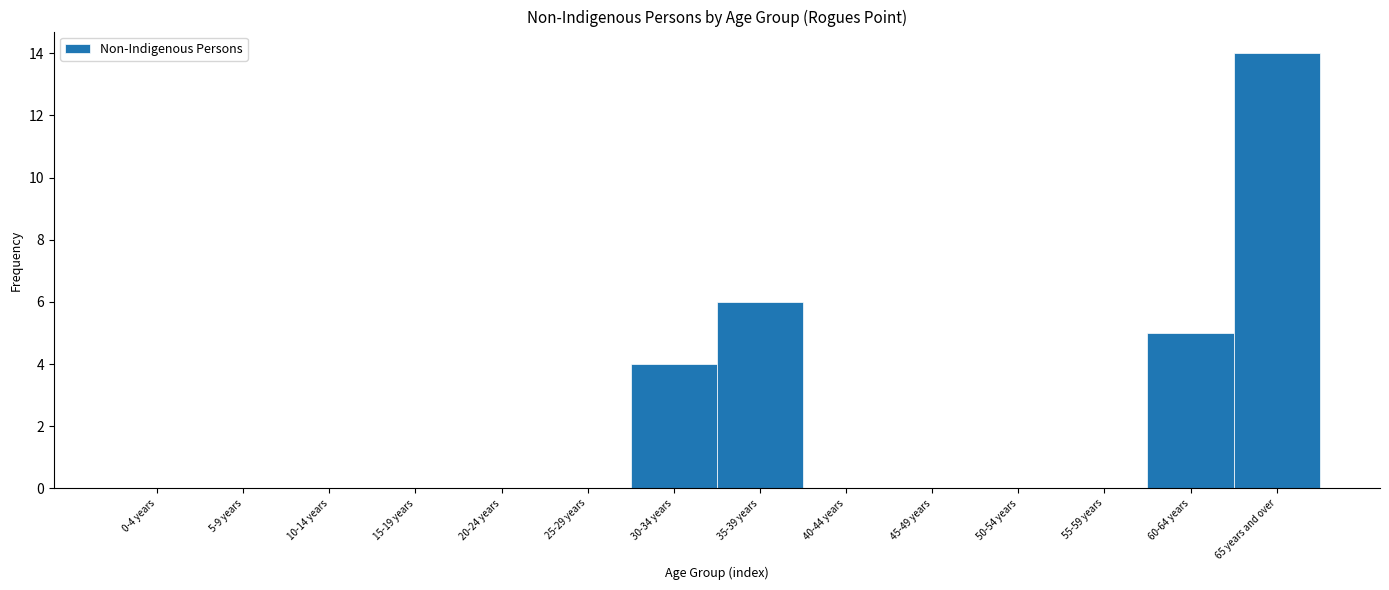

Reading right to left, extract all data points from this chart.

65 years and over=14	60-64 years=5	55-59 years=0	50-54 years=0	45-49 years=0	40-44 years=0	35-39 years=6	30-34 years=4	25-29 years=0	20-24 years=0	15-19 years=0	10-14 years=0	5-9 years=0	0-4 years=0